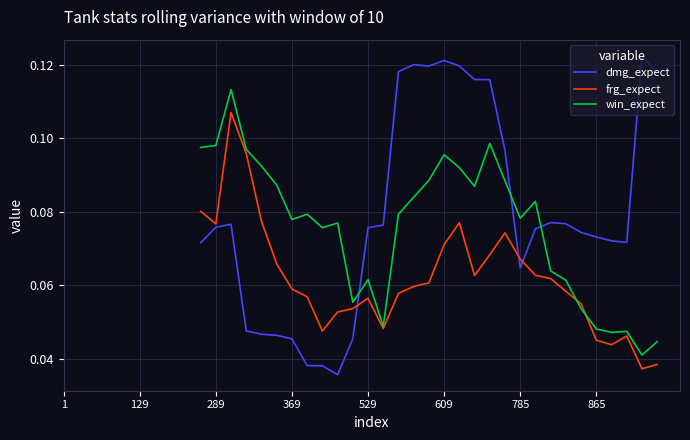

True or false: frg_expect and win_expect cross at least once.

True